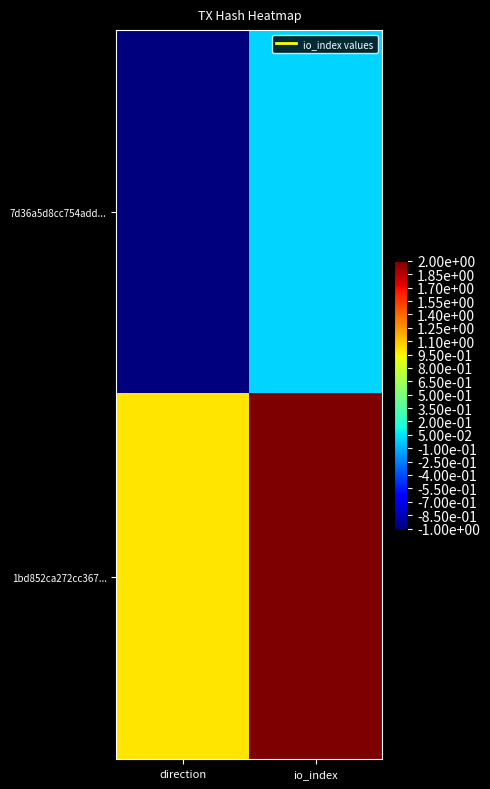

Count the number of categories in the chart.

2